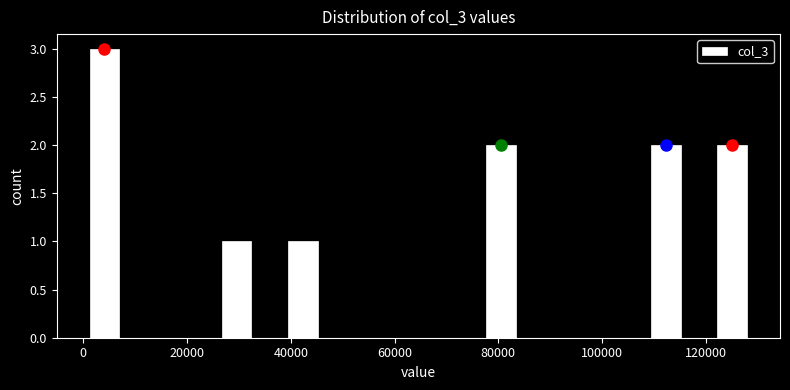

Around what value on the x-axis is the tallest bar? Give the approximate position of its centre, as read against the axis.

4000